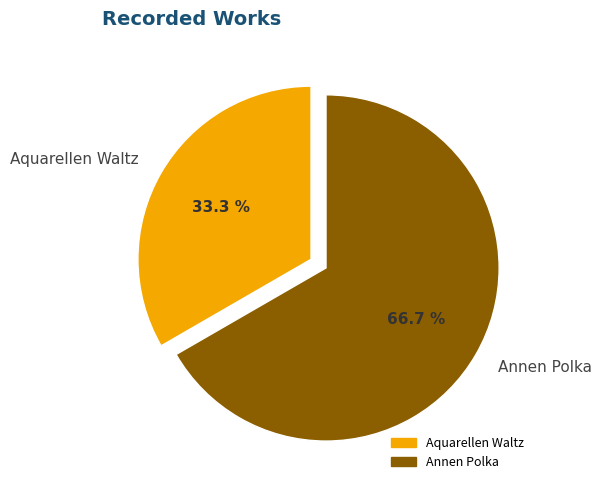

To the nearest percent, what portion does Aquarellen Waltz represent?

33%